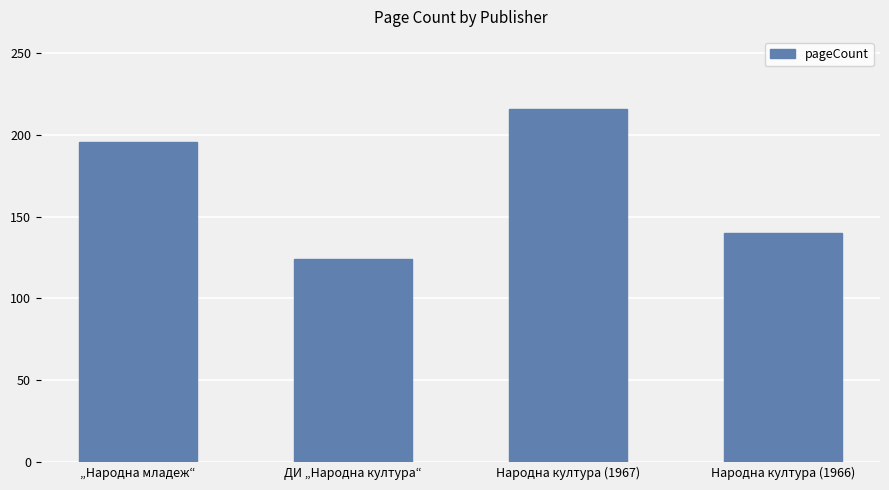

How many distinct data groups are displayed?

1